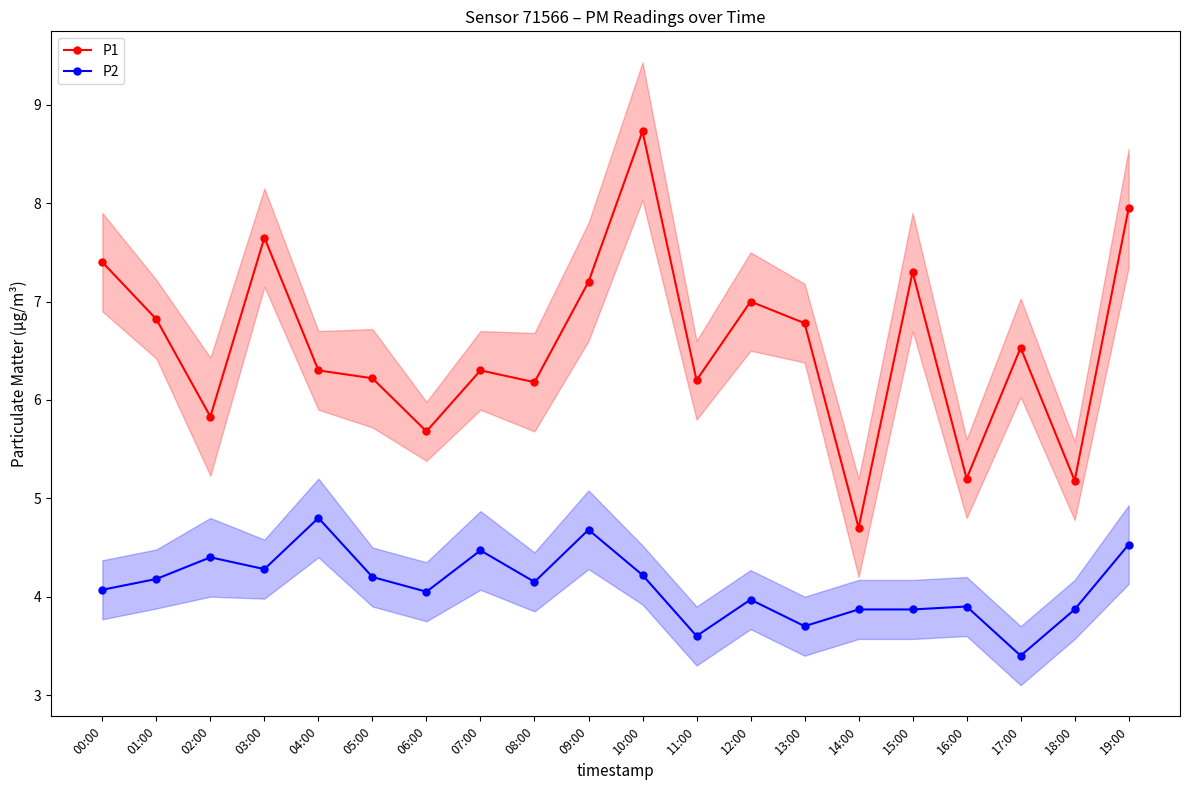

List the labels in order of P2 value, smallest first.

17:00, 11:00, 13:00, 14:00, 15:00, 18:00, 16:00, 12:00, 06:00, 00:00, 08:00, 01:00, 05:00, 10:00, 03:00, 02:00, 07:00, 19:00, 09:00, 04:00